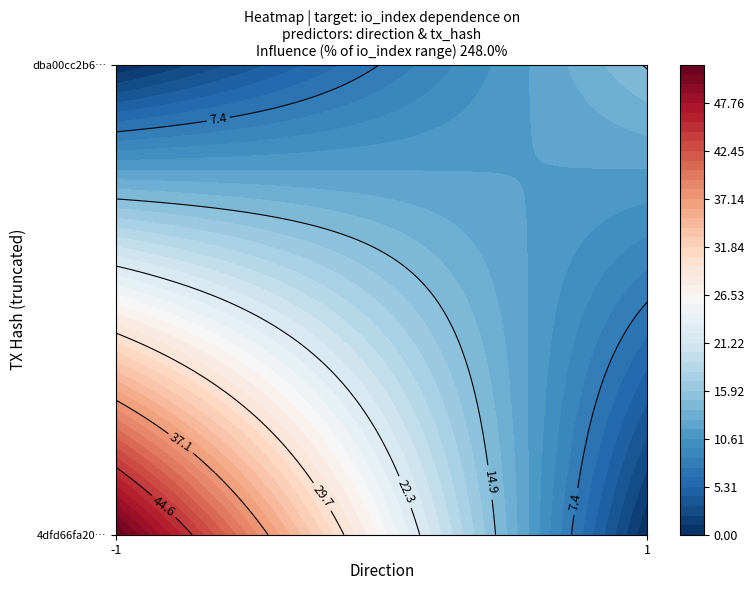

Rank the series at direction from highest to lowest value.

dba00cc2b612cea6940628b9f40ce64ed27534a, 4dfd66fa20f07e56eacb7b23fb04b6863c20988